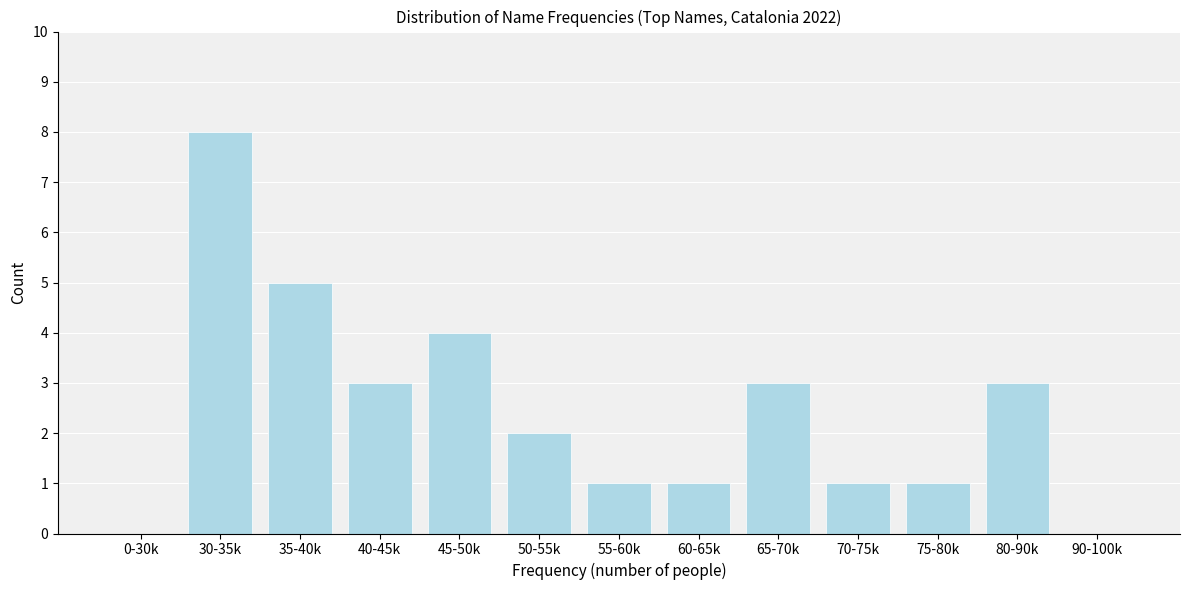

Reading left to right, list all the values displayed in this chart.

0-30k=0	30-35k=8	35-40k=5	40-45k=3	45-50k=4	50-55k=2	55-60k=1	60-65k=1	65-70k=3	70-75k=1	75-80k=1	80-90k=3	90-100k=0